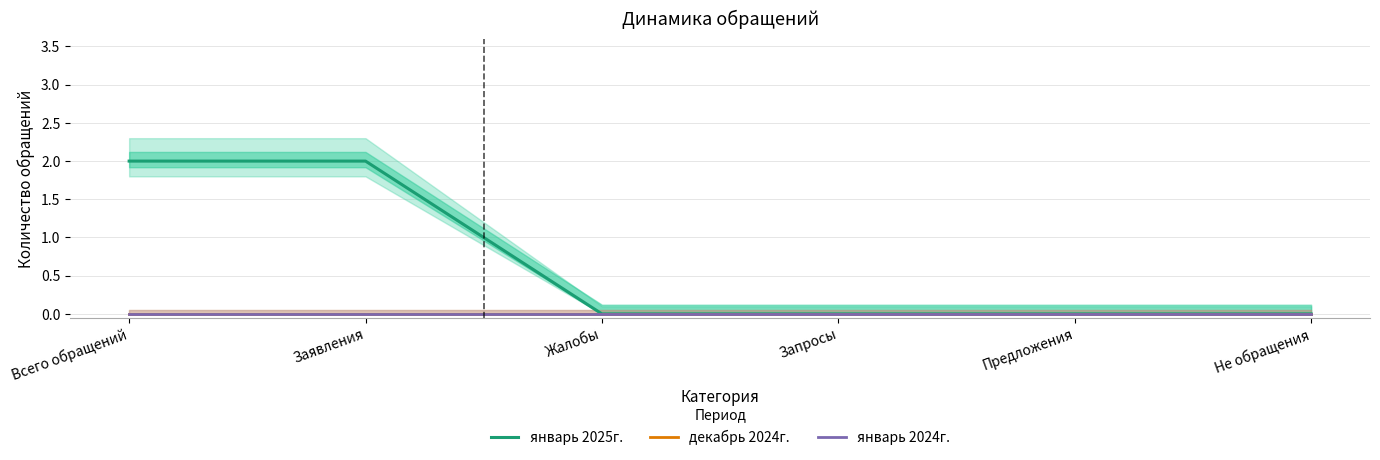

What is the label of the 6th point from the right?

Всего обращений